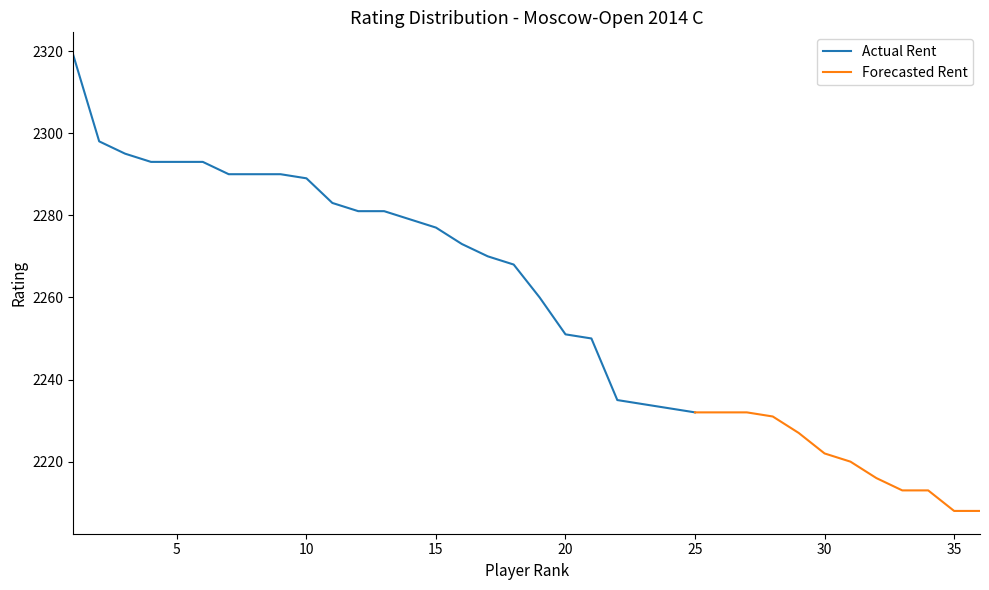

Is it true that the value at 20 is 2961?

False